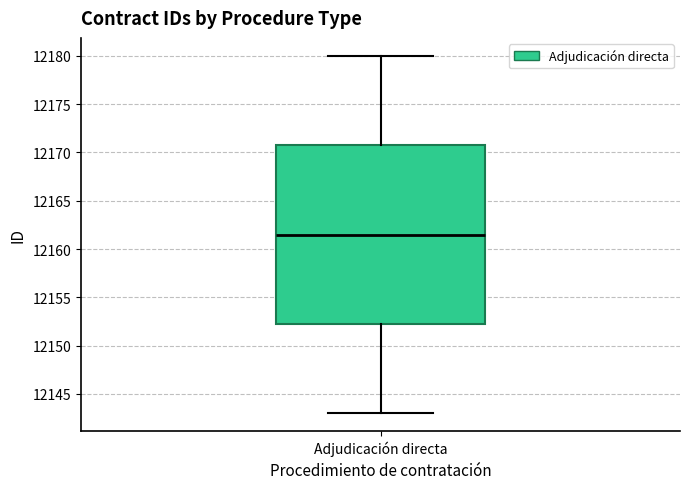

Transcribe this box plot: give where the median line is, the range the box spans, and where the two whiskers end, as read against the y-axis. The values are not printed on the chart, so give them approximately, as read against the axis.

median 12161.5, box 12152.5 to 12171.0, whiskers 12143.0 to 12180.0